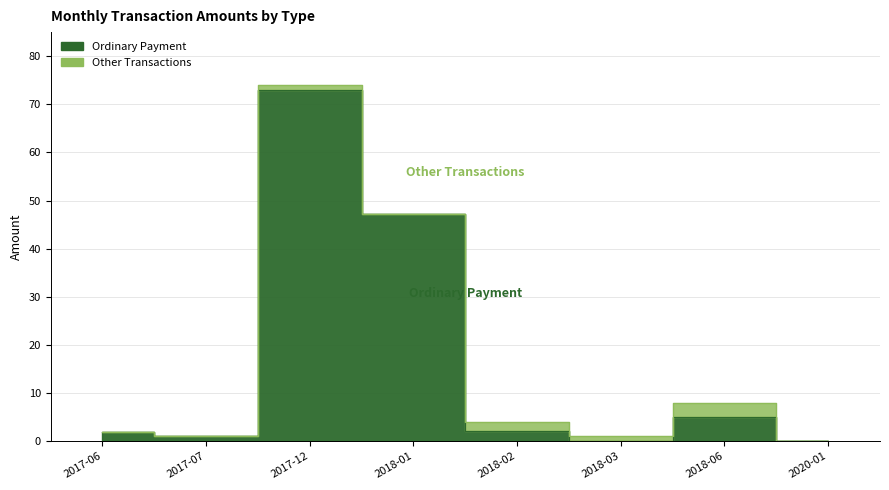

List the labels in order of value, largest first.

2017-12, 2018-01, 2018-06, 2018-02, 2017-06, 2017-07, 2018-03, 2020-01